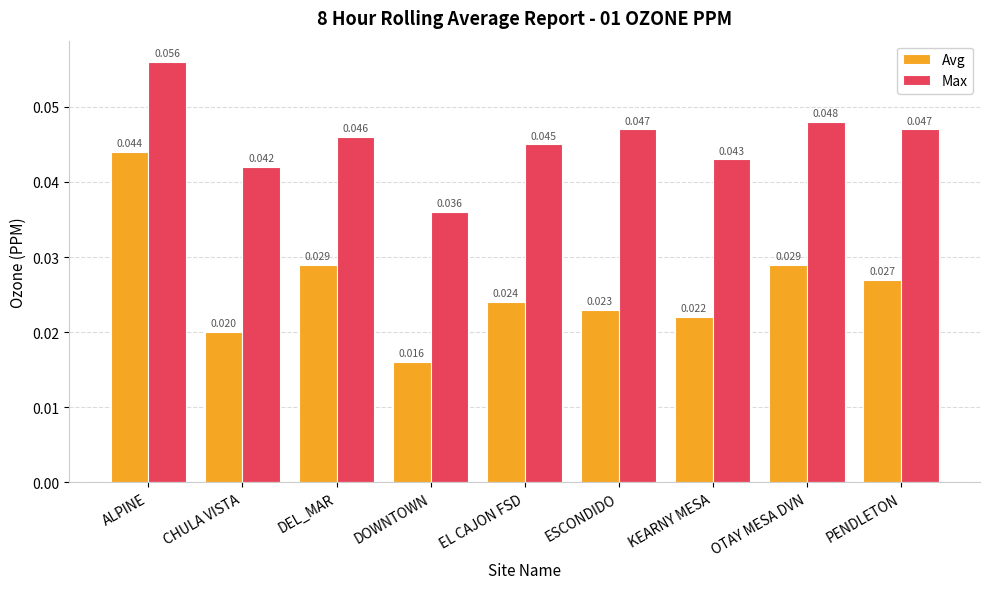

Between DEL_MAR and PENDLETON, which series saw the biggest shift?

Avg